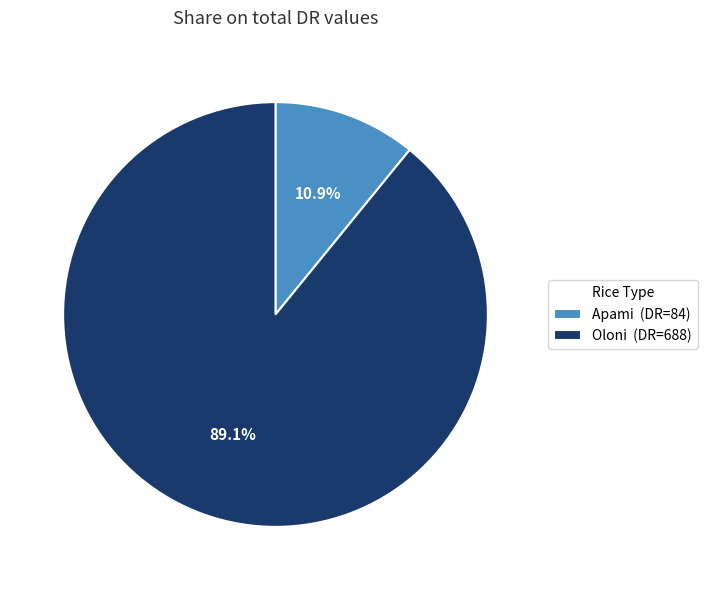

How much of the chart is everything except Oloni?

10.9%